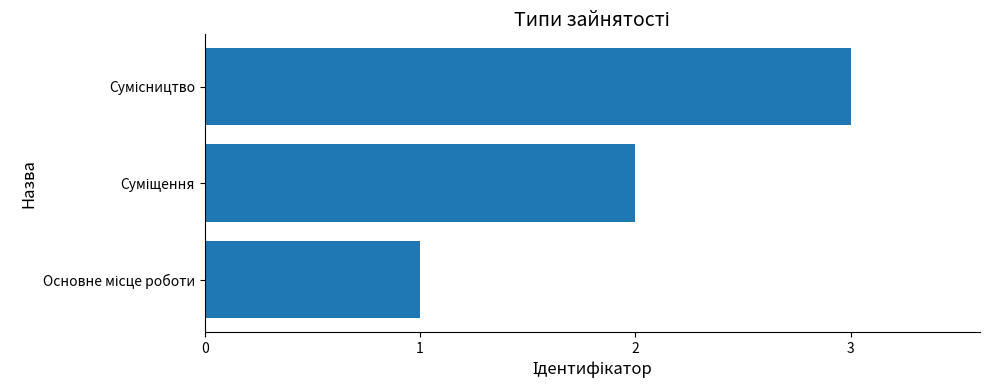

What is the greatest value displayed?

3